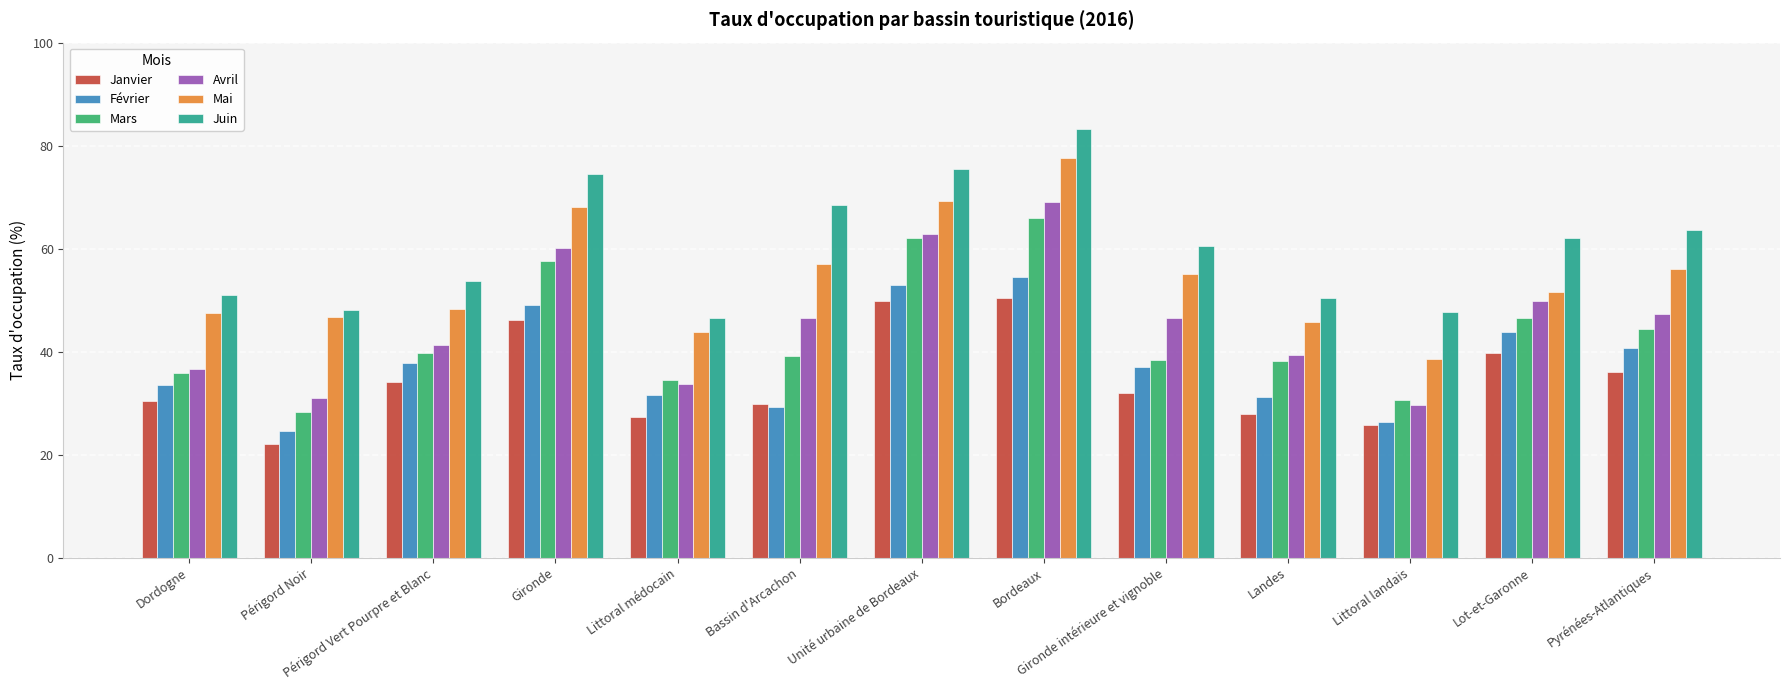

Which series has the widest spread of values?

Avril